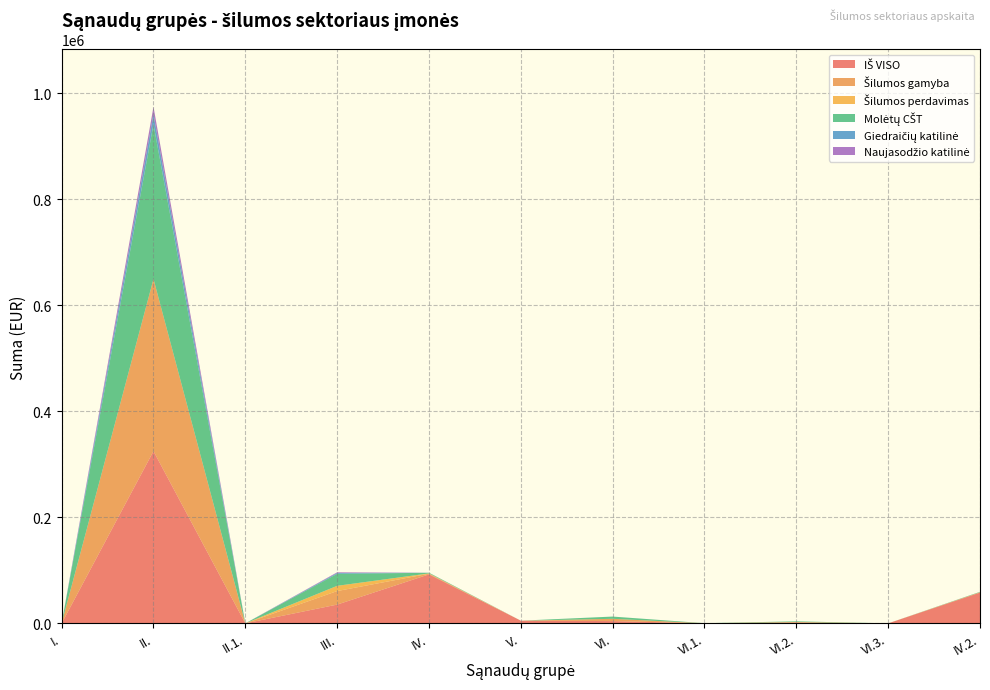

Reading left to right, transcribe all the data shown in this chart.

IŠ VISO: 0.0	324769.2	0.0	35396.8	92403.7	5053.5	4275.6	104.2	1277.2	0.0	58028.7
Šilumos gamyba: 0.0	324769.2	0.0	25514.9	1265.8	0.0	4255.0	104.2	1277.2	0.0	726.3
Šilumos perdavimas: 0.0	0.0	0.0	9881.9	582.6	0.0	20.6	0.0	0.0	0.0	0.0
Molėtų CŠT: 0.0	291899.7	0.0	22652.6	1169.4	0.0	4255.0	104.2	1277.2	0.0	705.8
Giedraičių katilinė: 0.0	18880.1	0.0	1631.1	46.0	0.0	0.0	0.0	0.0	0.0	8.2
Naujasodžio katilinė: 0.0	13989.4	0.0	1231.2	50.3	0.0	0.0	0.0	0.0	0.0	12.3